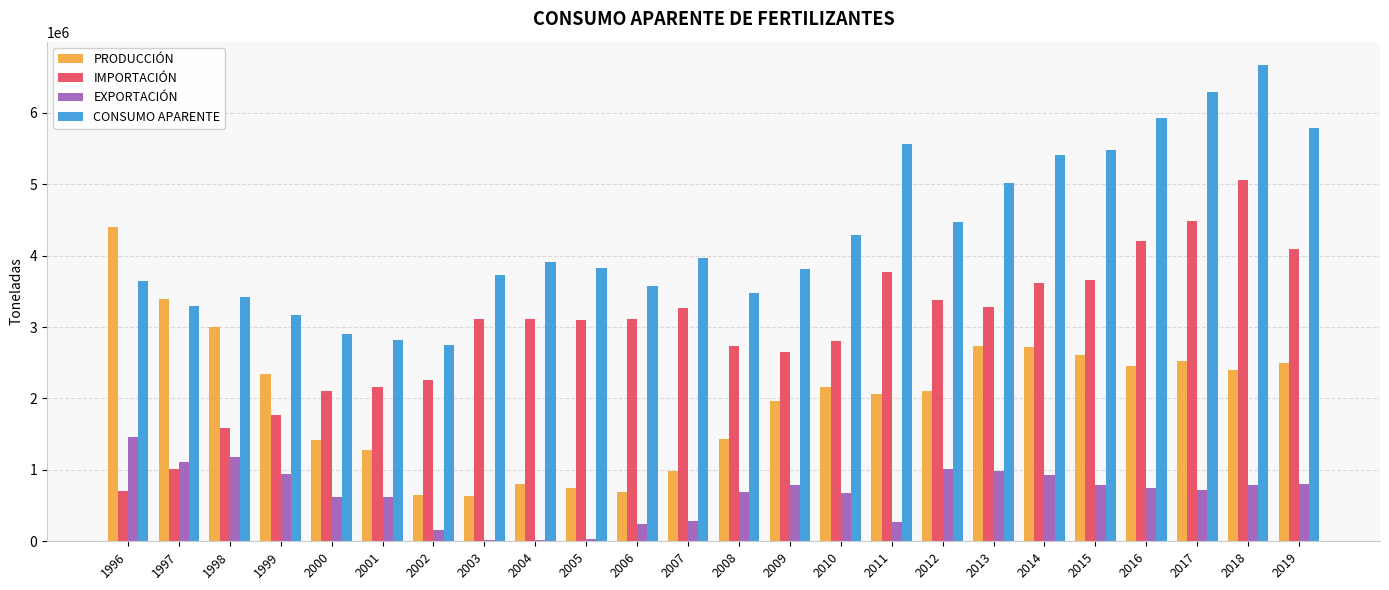

What is the sum of all CONSUMO APARENTE values?

103190091